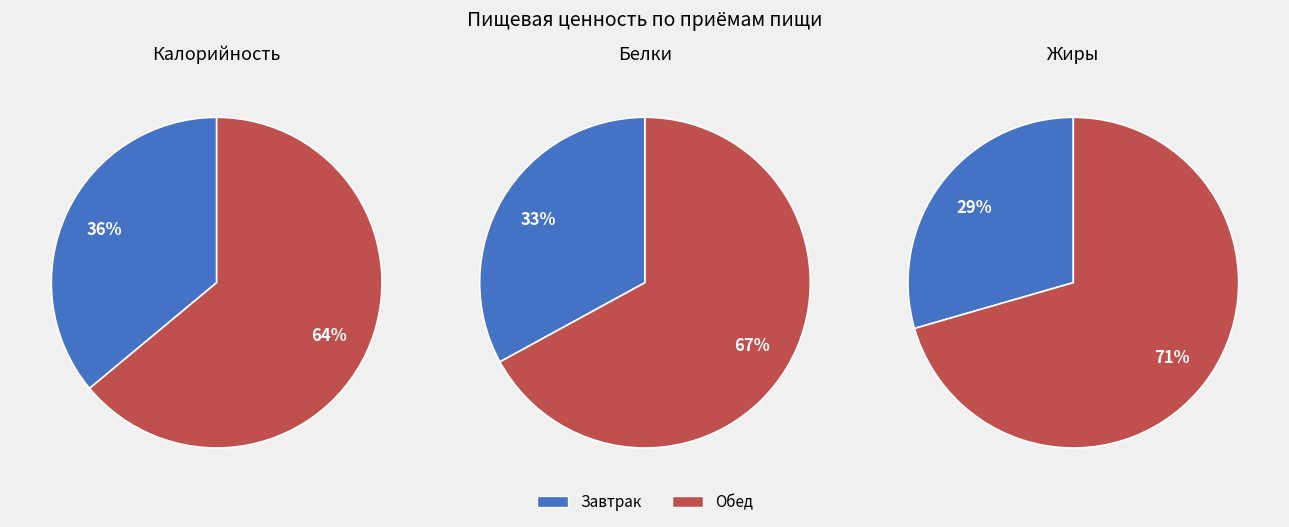

True or false: суп овощной со сметаной accounts for 19% of the total.

False